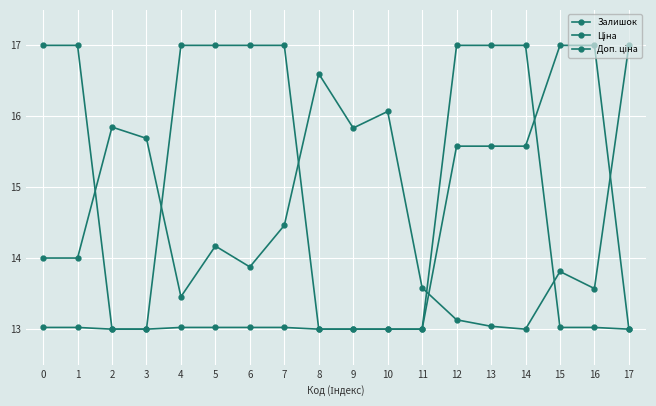

How many lines are shown in the chart?

3